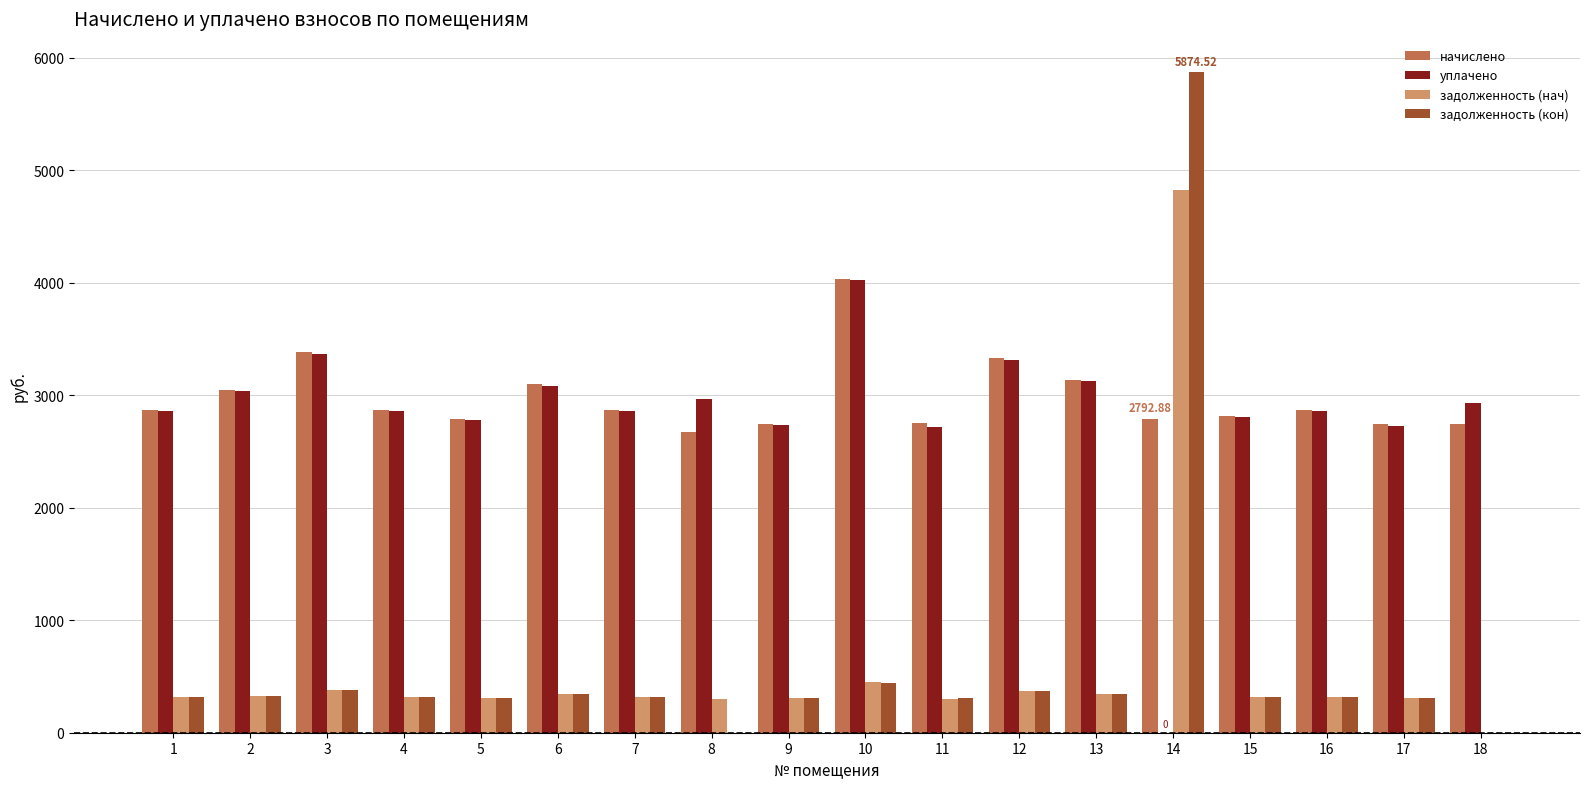

How many values in уплачено are above zero?

17